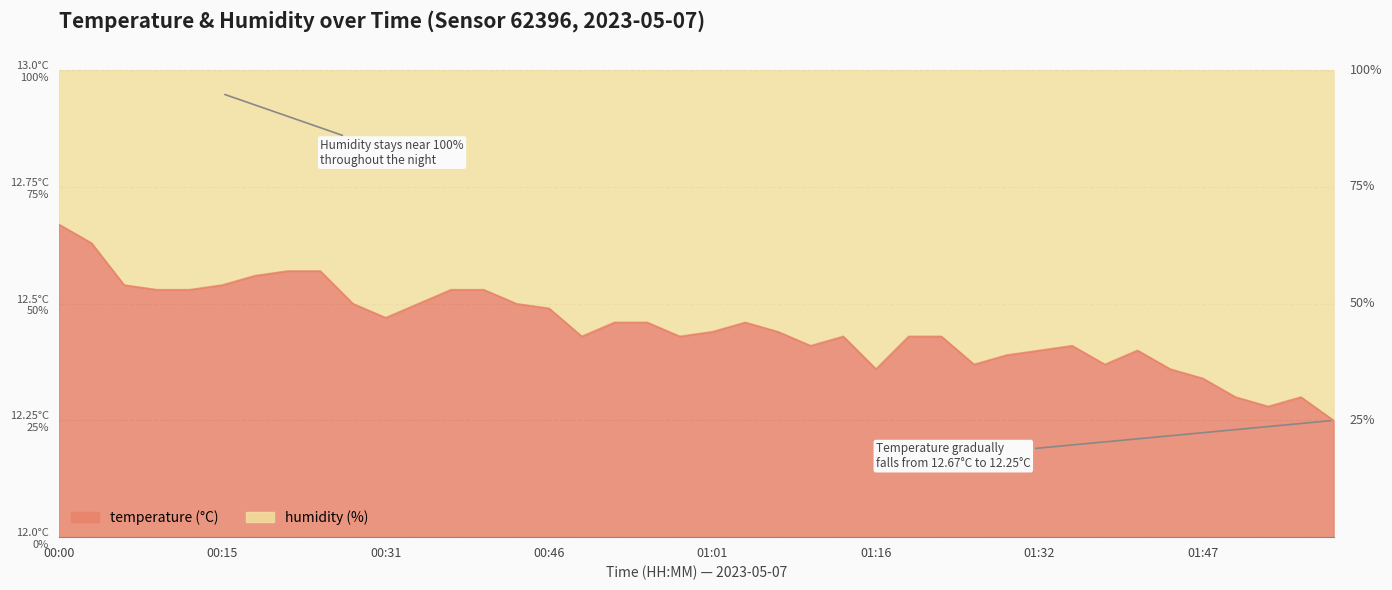

True or false: the data shows 44.7 at 00:00.

False